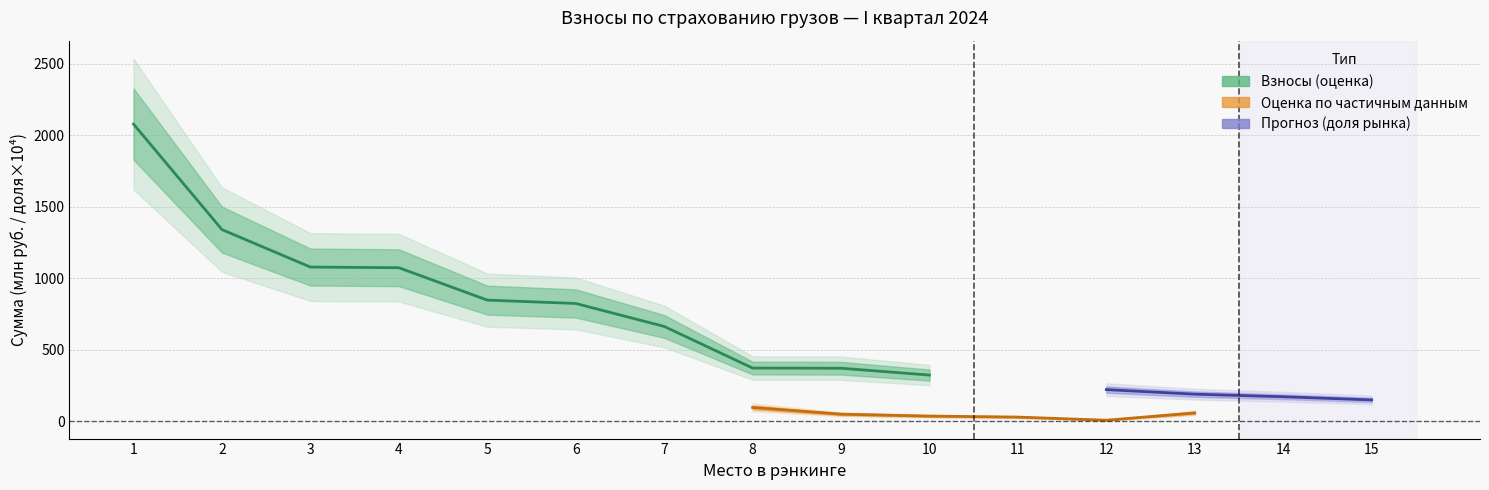

Which has a higher value, 3 or 14?

3